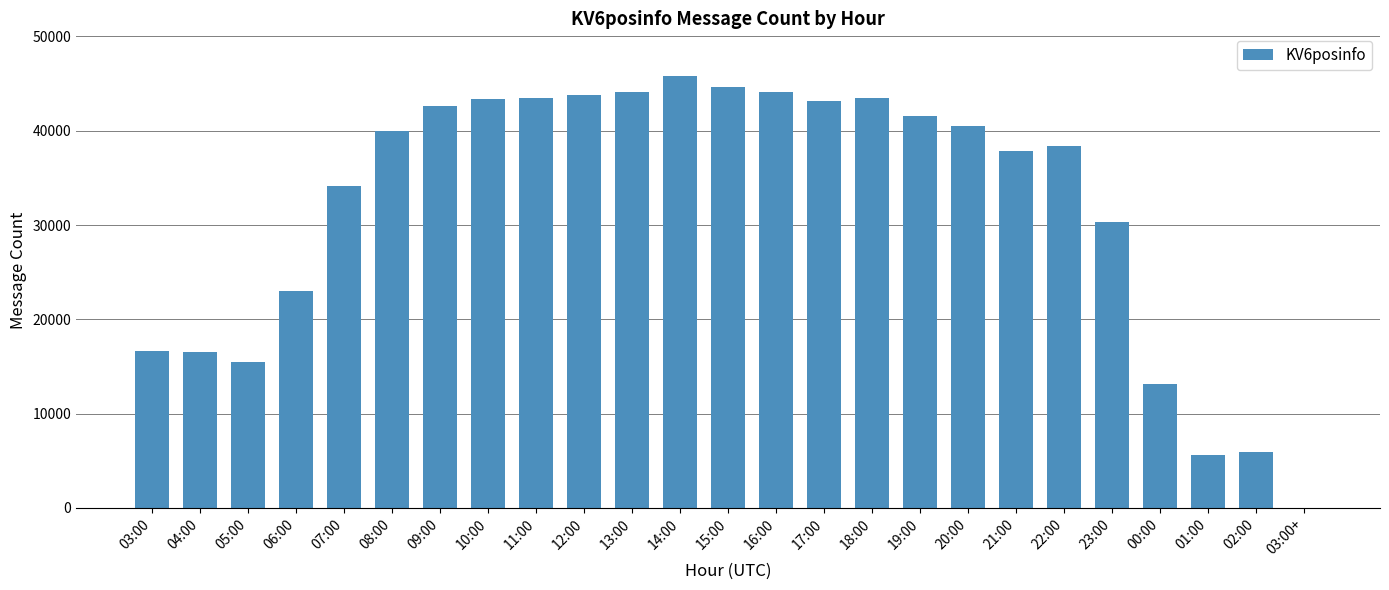

What is the maximum value shown in the chart?

45759